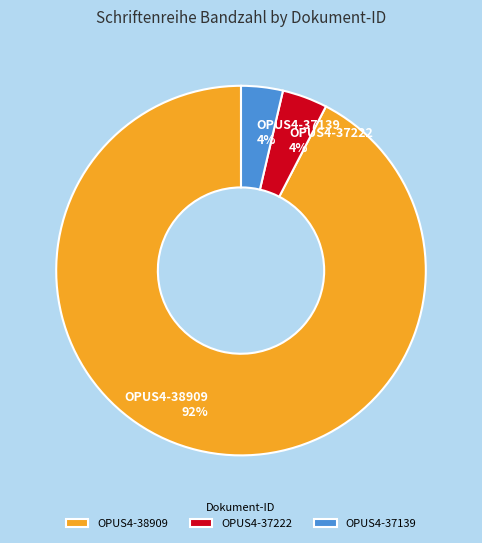

Which has a higher value, OPUS4-37139 or OPUS4-38909?

OPUS4-38909